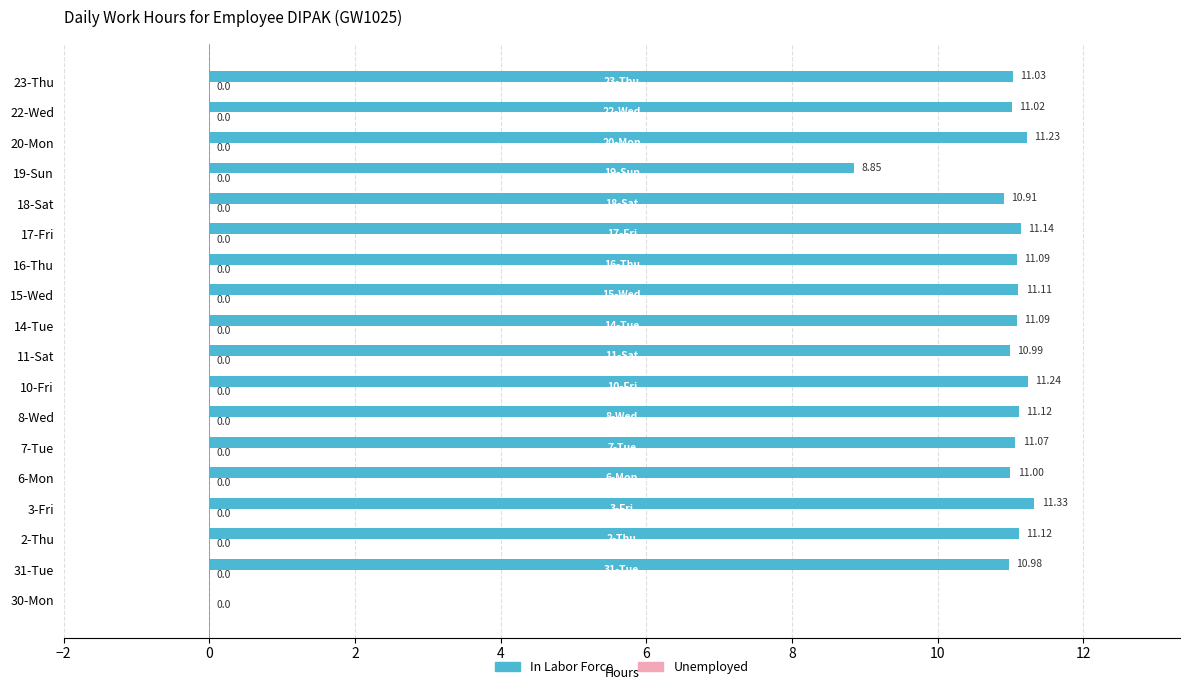

What is the change in value from 30-Mon to 16-Thu?

+11.1